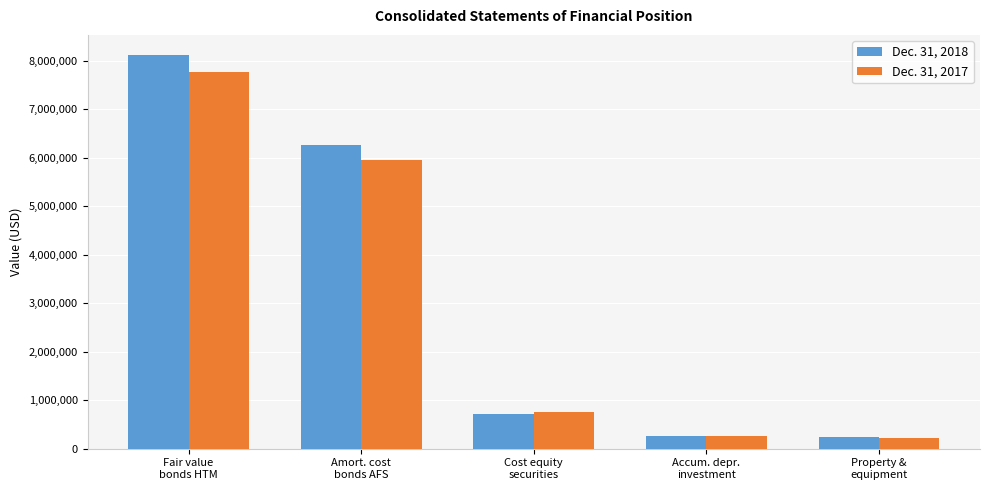

How many categories are shown in the chart?

5